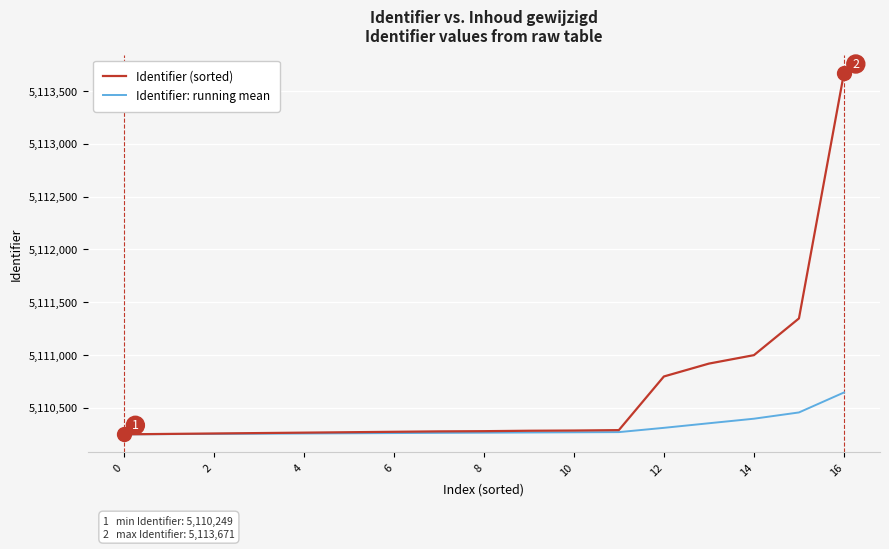

Which series has the largest range (max minus min)?

Identifier (sorted)